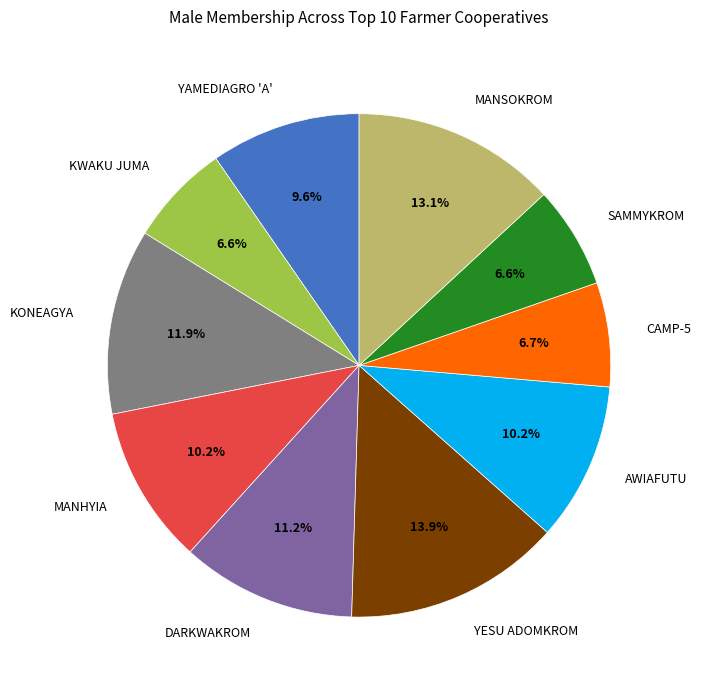

Approximately how many times larger is the value at AWIAFUTU compared to YESU ADOMKROM?

0.7